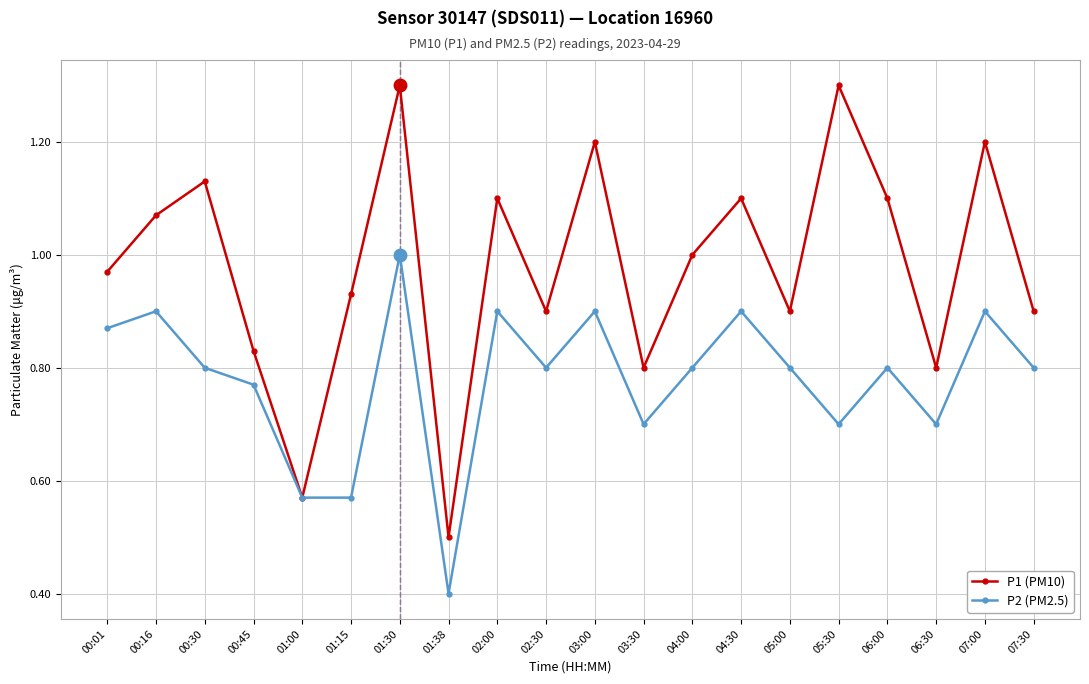

What is the minimum value shown in the chart?

0.4